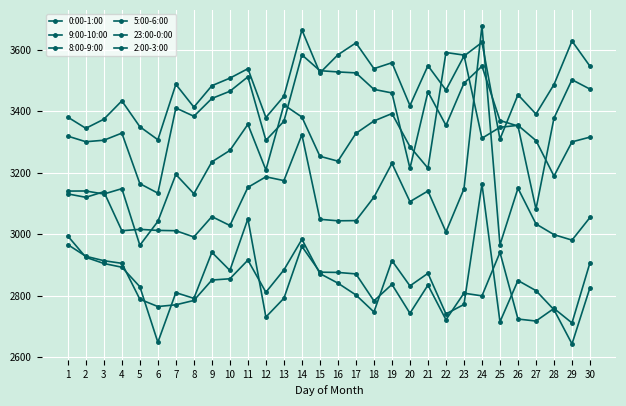

At which label does 9:00-10:00 reach its peak?

14